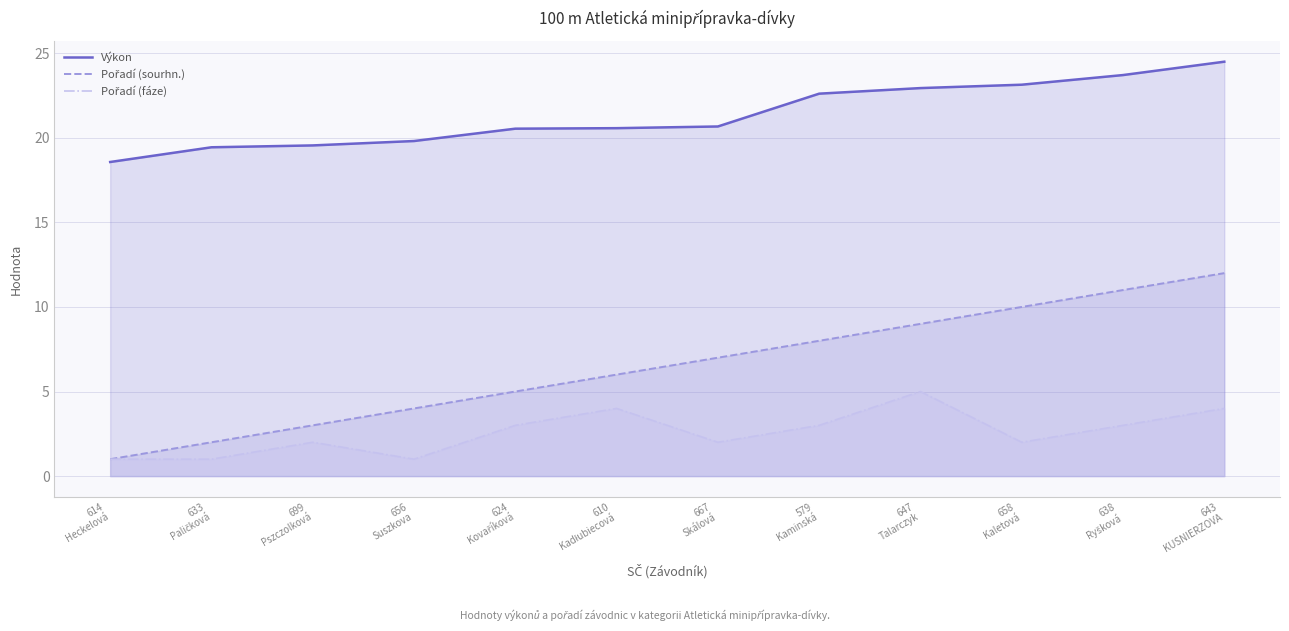

What is the average value of the Výkon series?

21.3